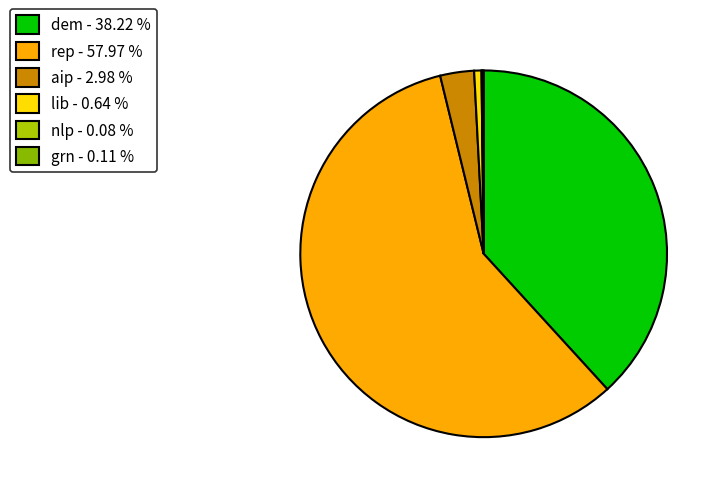

To the nearest percent, what is the average slice percentage?

17%